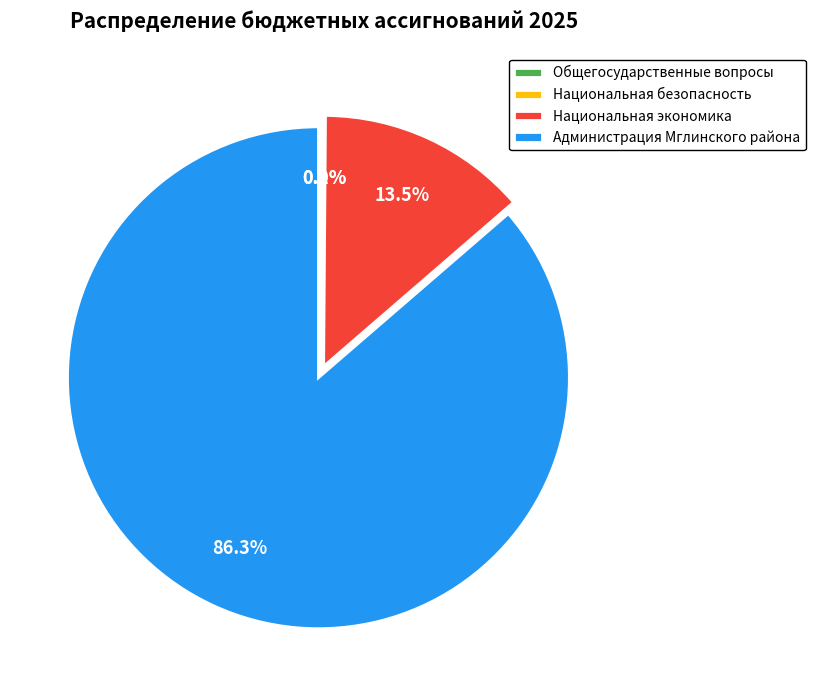

Which category accounts for the majority?

Администрация Мглинского района